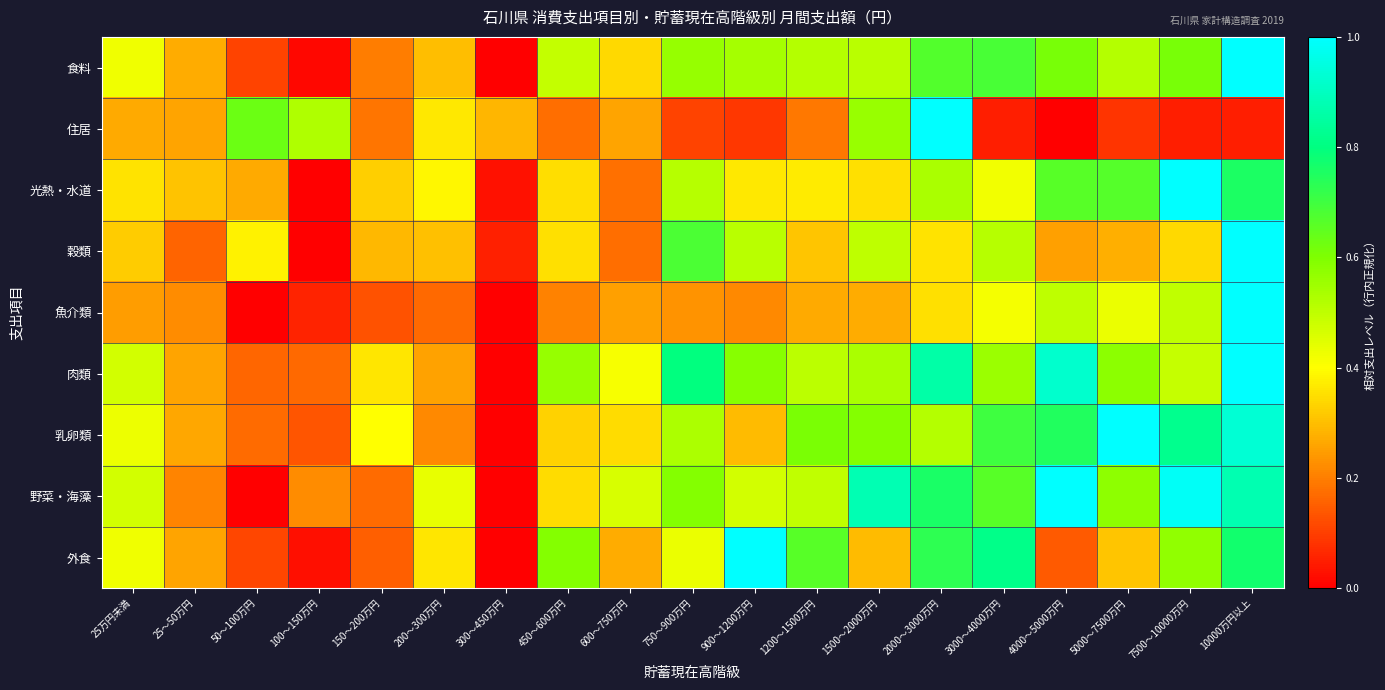

Reading left to right, extract all data points from this chart.

食料: 25万円未満=0.4	25～50万円=0.3	50～100万円=0.1	100～150万円=0.0	150～200万円=0.2	200～300万円=0.3	300～450万円=0.0	450～600万円=0.5	600～750万円=0.3	750～900万円=0.6	900～1200万円=0.5	1200～1500万円=0.5	1500～2000万円=0.5	2000～3000万円=0.7	3000～4000万円=0.7	4000～5000万円=0.6	5000～7500万円=0.5	7500～10000万円=0.6	10000万円以上=1.0
住居: 25万円未満=0.3	25～50万円=0.3	50～100万円=0.6	100～150万円=0.5	150～200万円=0.2	200～300万円=0.4	300～450万円=0.3	450～600万円=0.2	600～750万円=0.3	750～900万円=0.1	900～1200万円=0.1	1200～1500万円=0.2	1500～2000万円=0.6	2000～3000万円=1.0	3000～4000万円=0.0	4000～5000万円=0.0	5000～7500万円=0.1	7500～10000万円=0.0	10000万円以上=0.0
光熱・水道: 25万円未満=0.4	25～50万円=0.3	50～100万円=0.3	100～150万円=0.0	150～200万円=0.3	200～300万円=0.4	300～450万円=0.0	450～600万円=0.4	600～750万円=0.2	750～900万円=0.5	900～1200万円=0.4	1200～1500万円=0.4	1500～2000万円=0.4	2000～3000万円=0.5	3000～4000万円=0.4	4000～5000万円=0.7	5000～7500万円=0.7	7500～10000万円=1.0	10000万円以上=0.8
穀類: 25万円未満=0.3	25～50万円=0.2	50～100万円=0.4	100～150万円=0.0	150～200万円=0.3	200～300万円=0.3	300～450万円=0.1	450～600万円=0.4	600～750万円=0.2	750～900万円=0.7	900～1200万円=0.5	1200～1500万円=0.3	1500～2000万円=0.5	2000～3000万円=0.4	3000～4000万円=0.5	4000～5000万円=0.3	5000～7500万円=0.3	7500～10000万円=0.3	10000万円以上=1.0
魚介類: 25万円未満=0.2	25～50万円=0.2	50～100万円=0.0	100～150万円=0.1	150～200万円=0.1	200～300万円=0.2	300～450万円=0.0	450～600万円=0.2	600～750万円=0.3	750～900万円=0.2	900～1200万円=0.2	1200～1500万円=0.3	1500～2000万円=0.3	2000～3000万円=0.4	3000～4000万円=0.4	4000～5000万円=0.5	5000～7500万円=0.4	7500～10000万円=0.5	10000万円以上=1.0
肉類: 25万円未満=0.5	25～50万円=0.3	50～100万円=0.2	100～150万円=0.2	150～200万円=0.4	200～300万円=0.3	300～450万円=0.0	450～600万円=0.6	600～750万円=0.4	750～900万円=0.8	900～1200万円=0.6	1200～1500万円=0.5	1500～2000万円=0.5	2000～3000万円=0.9	3000～4000万円=0.6	4000～5000万円=0.9	5000～7500万円=0.6	7500～10000万円=0.5	10000万円以上=1.0
乳卵類: 25万円未満=0.4	25～50万円=0.3	50～100万円=0.2	100～150万円=0.1	150～200万円=0.4	200～300万円=0.2	300～450万円=0.0	450～600万円=0.3	600～750万円=0.3	750～900万円=0.5	900～1200万円=0.3	1200～1500万円=0.6	1500～2000万円=0.6	2000～3000万円=0.5	3000～4000万円=0.7	4000～5000万円=0.7	5000～7500万円=1.0	7500～10000万円=0.8	10000万円以上=0.9
野菜・海藻: 25万円未満=0.5	25～50万円=0.2	50～100万円=0.0	100～150万円=0.2	150～200万円=0.2	200～300万円=0.4	300～450万円=0.0	450～600万円=0.3	600～750万円=0.5	750～900万円=0.6	900～1200万円=0.5	1200～1500万円=0.5	1500～2000万円=0.9	2000～3000万円=0.8	3000～4000万円=0.7	4000～5000万円=1.0	5000～7500万円=0.6	7500～10000万円=1.0	10000万円以上=0.9
外食: 25万円未満=0.4	25～50万円=0.3	50～100万円=0.1	100～150万円=0.0	150～200万円=0.1	200～300万円=0.4	300～450万円=0.0	450～600万円=0.6	600～750万円=0.3	750～900万円=0.4	900～1200万円=1.0	1200～1500万円=0.7	1500～2000万円=0.3	2000～3000万円=0.7	3000～4000万円=0.8	4000～5000万円=0.1	5000～7500万円=0.3	7500～10000万円=0.6	10000万円以上=0.8